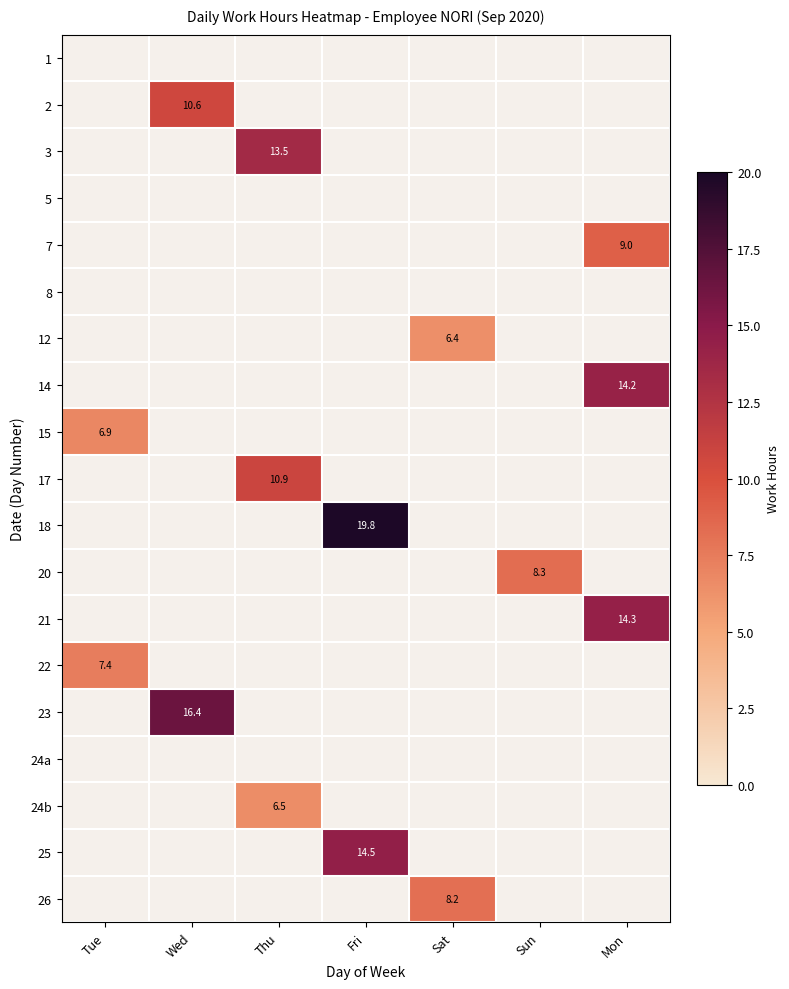

What is the maximum value shown in the chart?

19.8